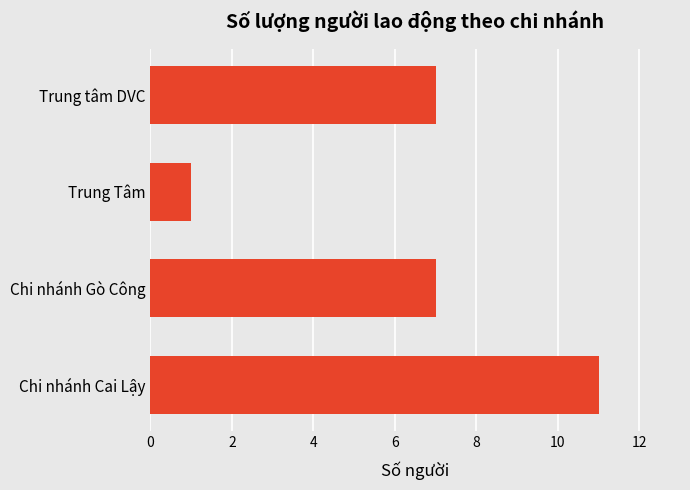

What is the difference between the maximum and minimum values?

10